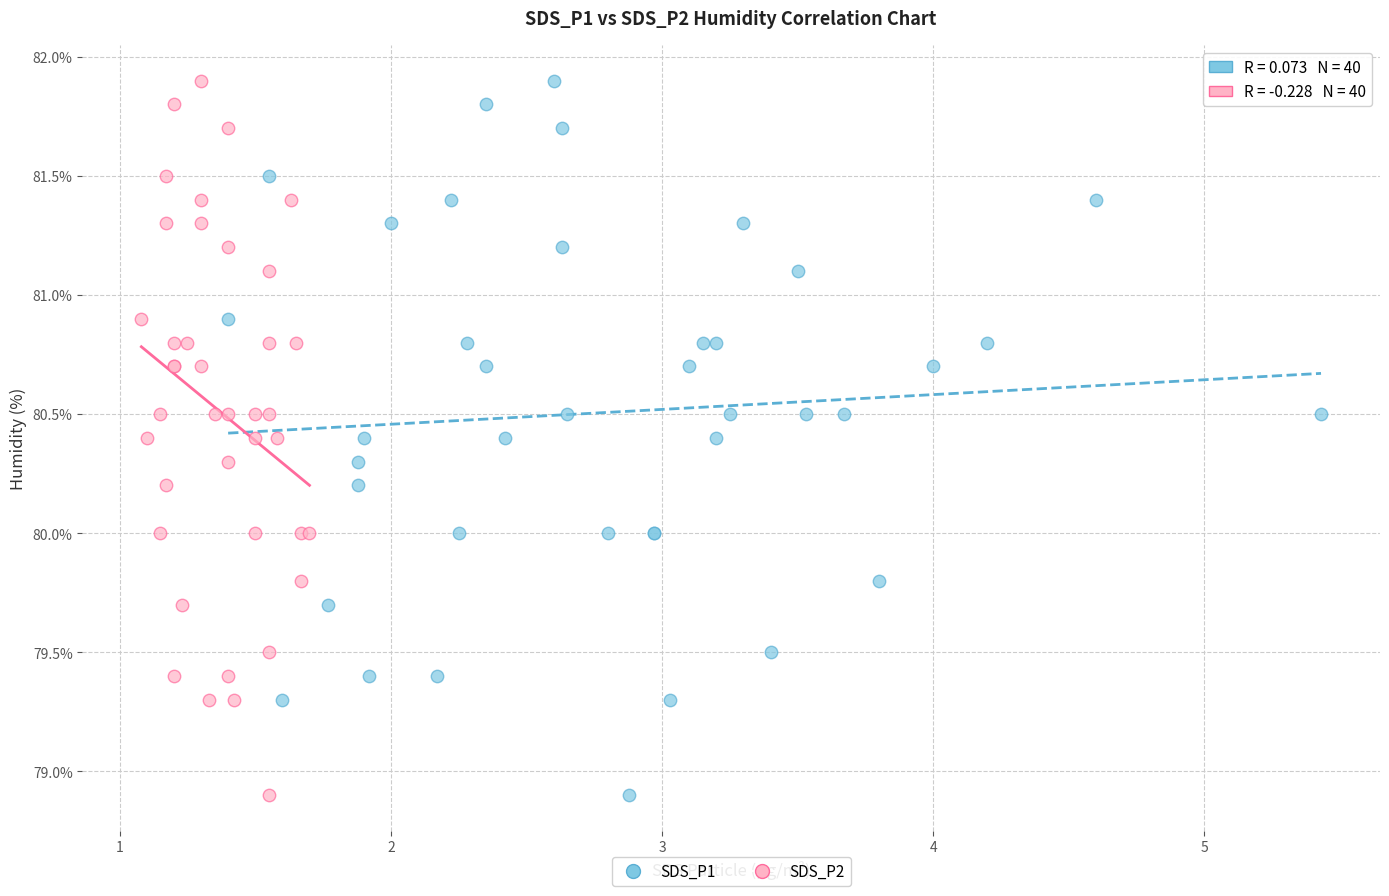

What are all the series names shown in the legend?

SDS_P1, SDS_P2